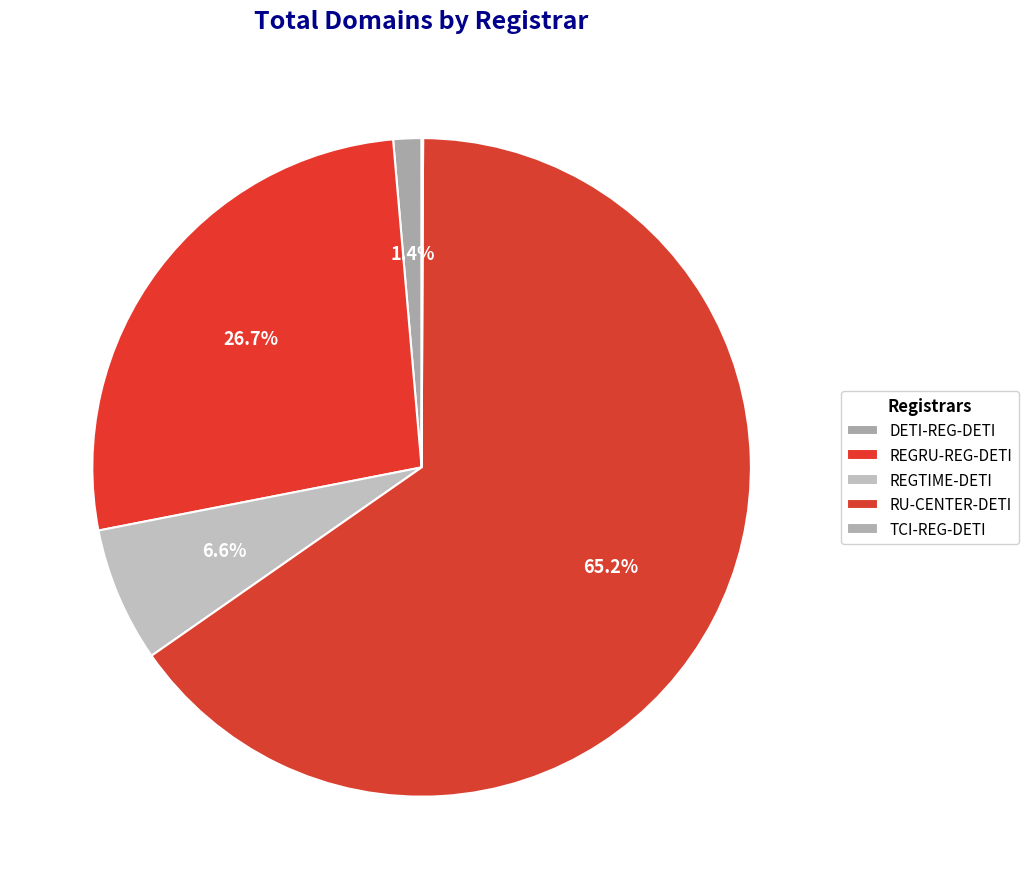

What is the change in value from DETI-REG-DETI to TCI-REG-DETI?

-18